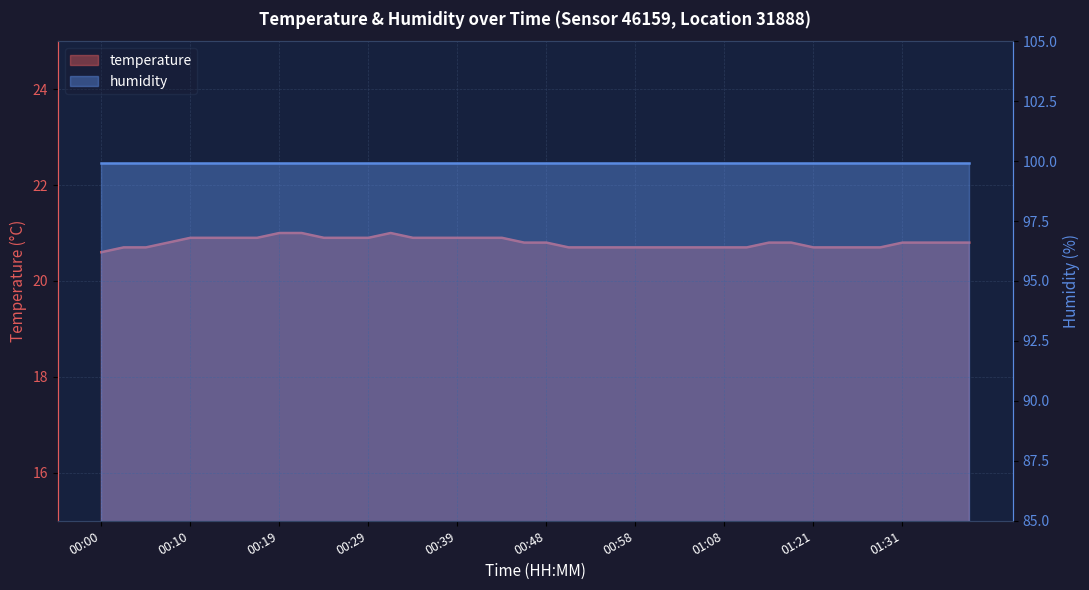

What is the difference between the values at 01:26 and 01:31?

0.1